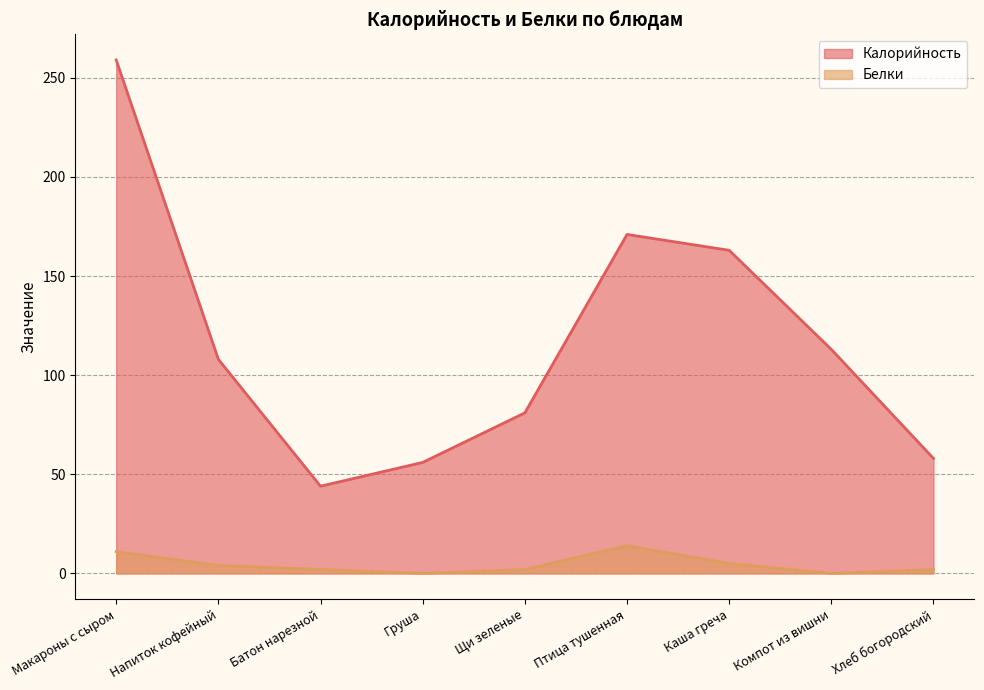

At which category is the sum across all series the highest?

Макароны с сыром